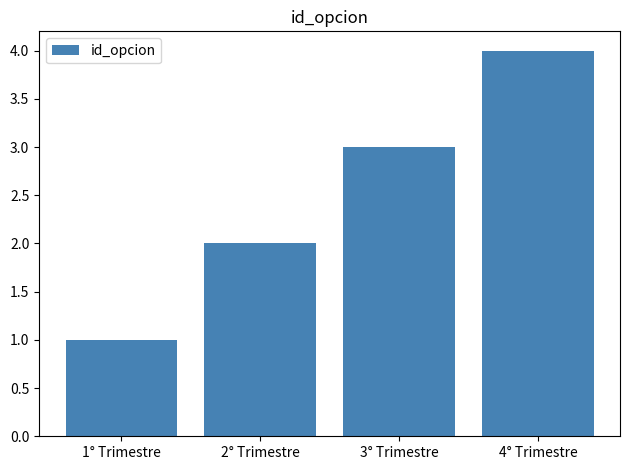

True or false: the data shows 3 at 3° Trimestre.

True